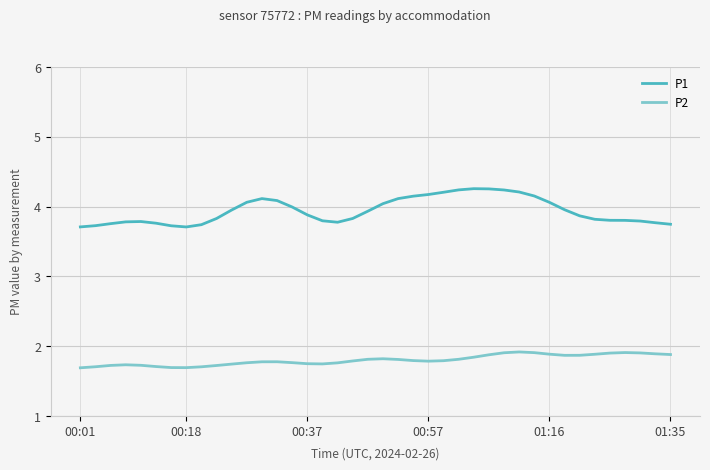

Rank the series by their maximum value, from highest to lowest.

P1, P2